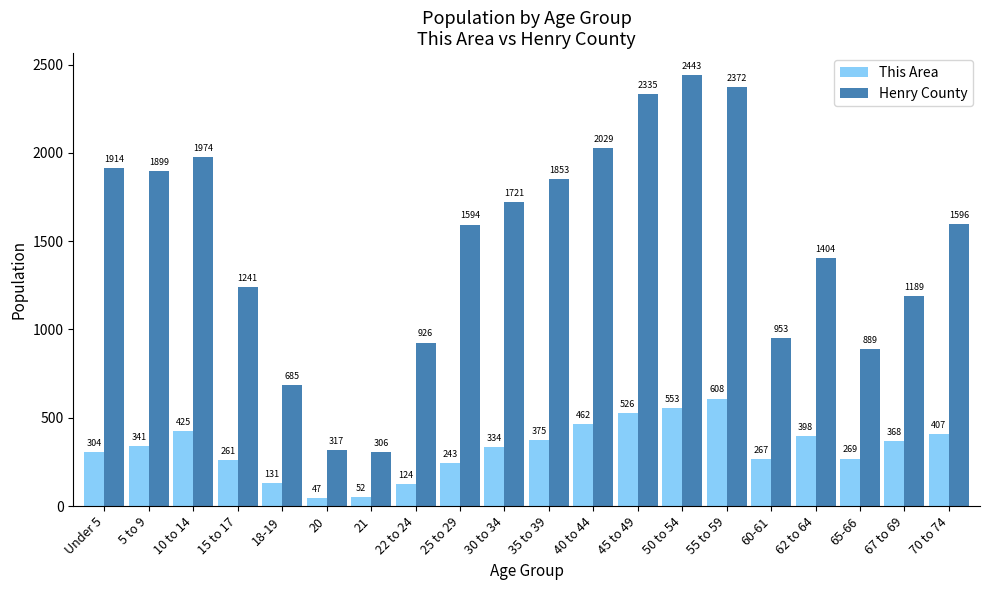

What is the difference between the This Area values at 18-19 and 45 to 49?

395